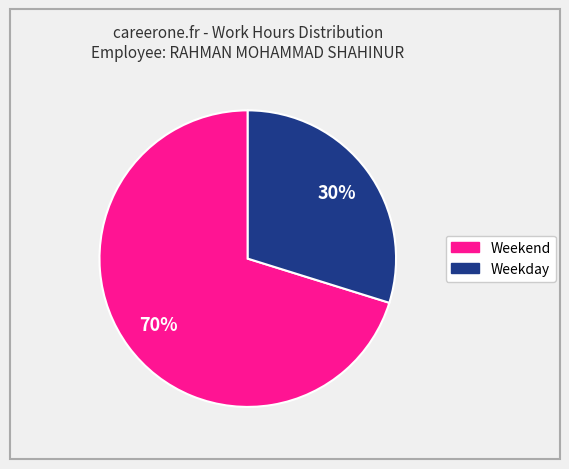

Is there any slice that represents more than half of the pie?

Yes